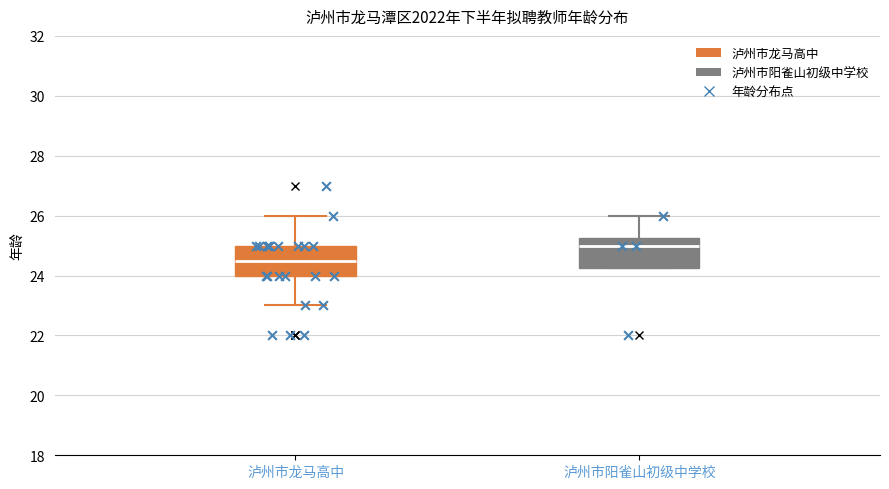

Reading left to right, read every box against the y-axis: the position of its median line, the range the box covers, and the ends of its whiskers. The values are not printed on the chart, so give them approximately, as read against the axis.

泸州市龙马高中: median 24.6, box 24.0 to 25.0, whiskers 23.0 to 26.0
泸州市阳雀山初级中学校: median 25.0, box 24.2 to 25.2, whiskers 24.2 to 26.0